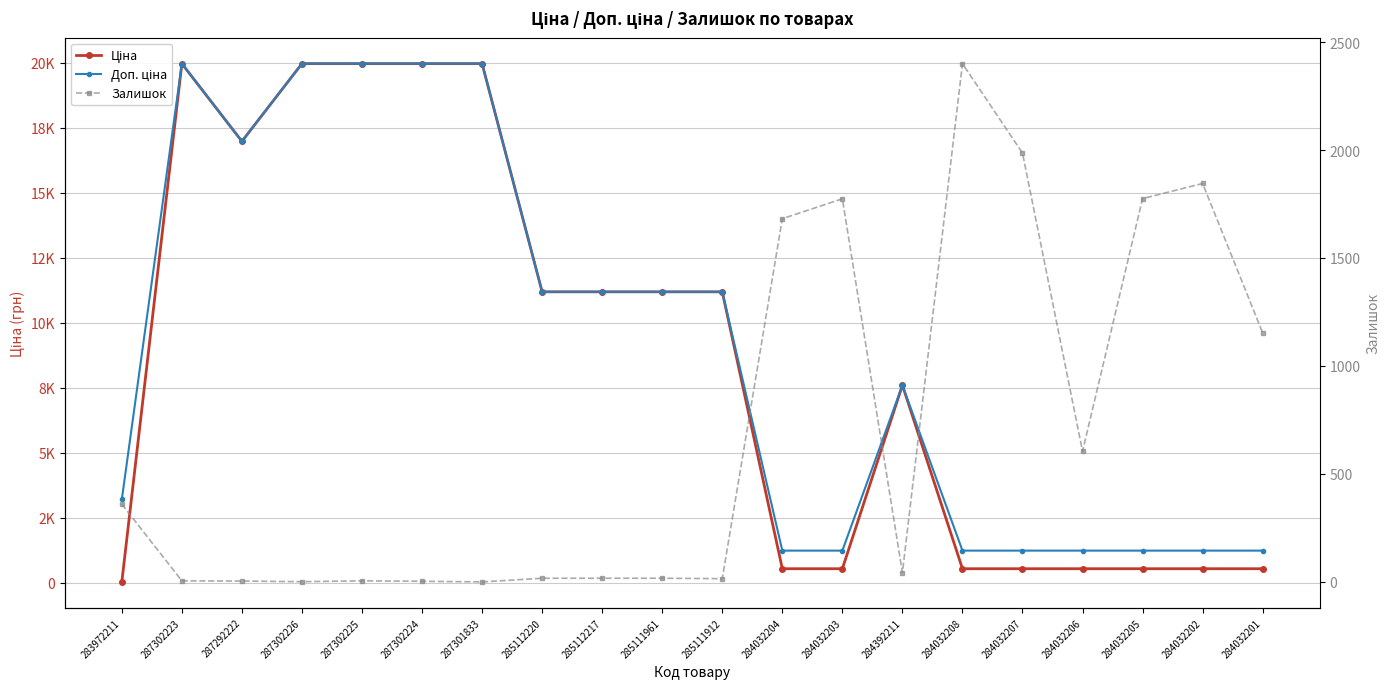

What is the difference between the second highest and second lowest values in the Залишок series?

1985.0